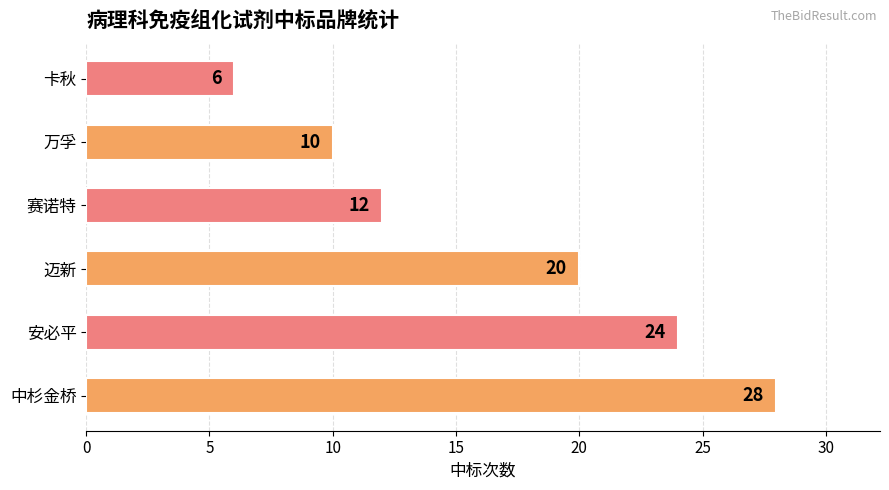

What is the maximum value shown in the chart?

28